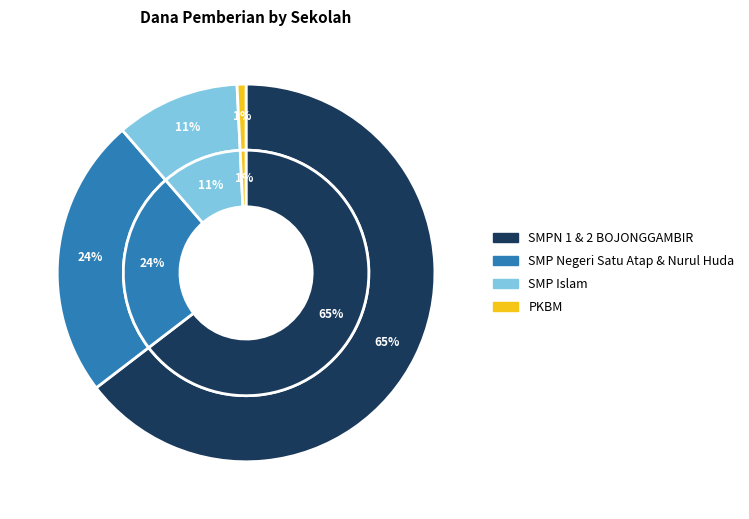

To the nearest percent, what portion does PKBM AL FATHAN represent?

1%